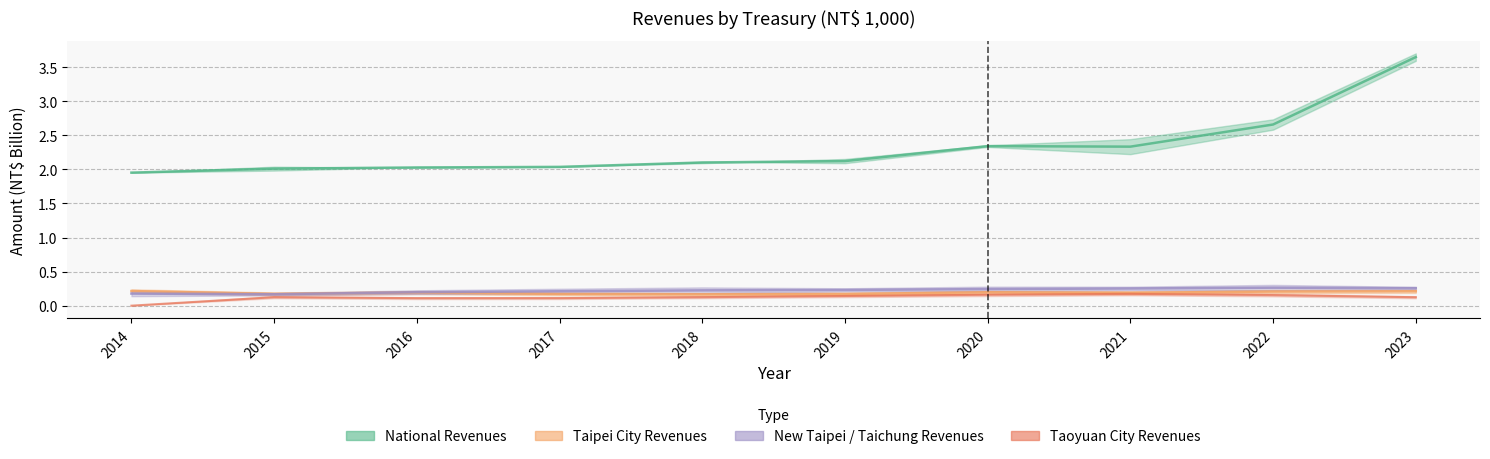

True or false: National Revenues and Taoyuan City Revenues intersect in this chart.

False